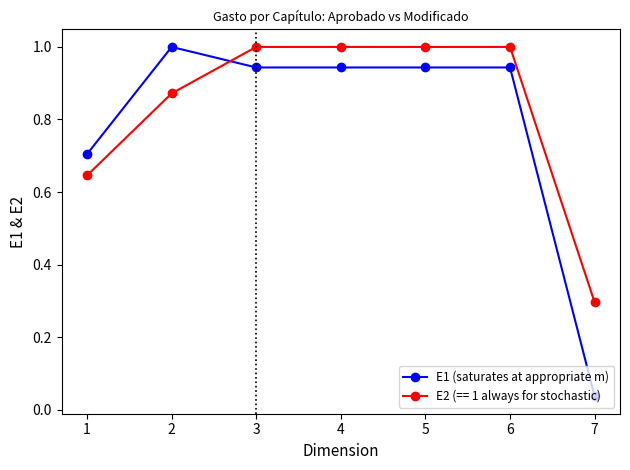

At 5, list the series in order from smallest to largest.

E1 (saturates at appropriate m), E2 (== 1 always for stochastic)